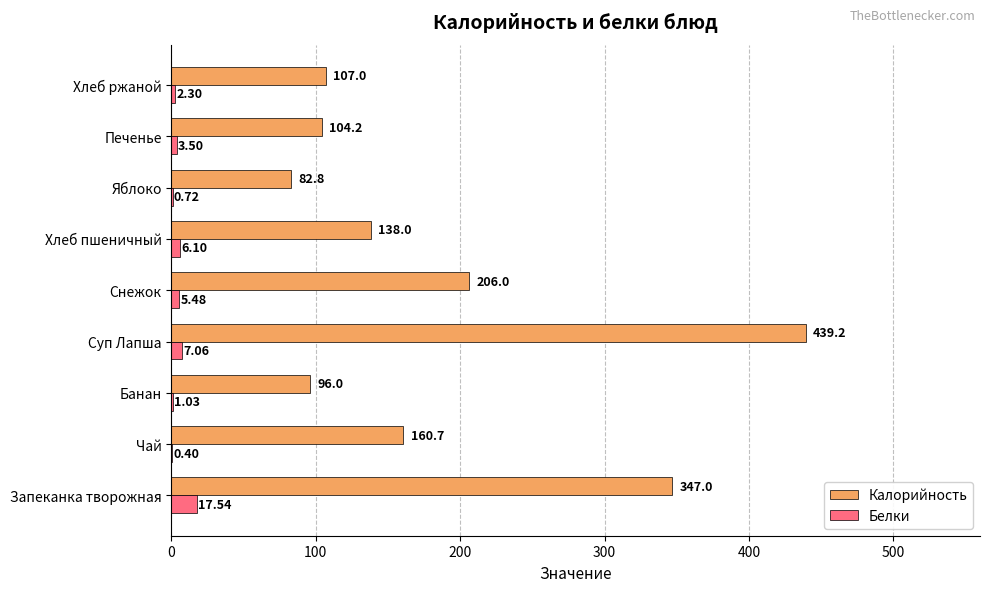

What is the sum of the Калорийность values at Суп Лапша and Хлеб ржаной?

546.2